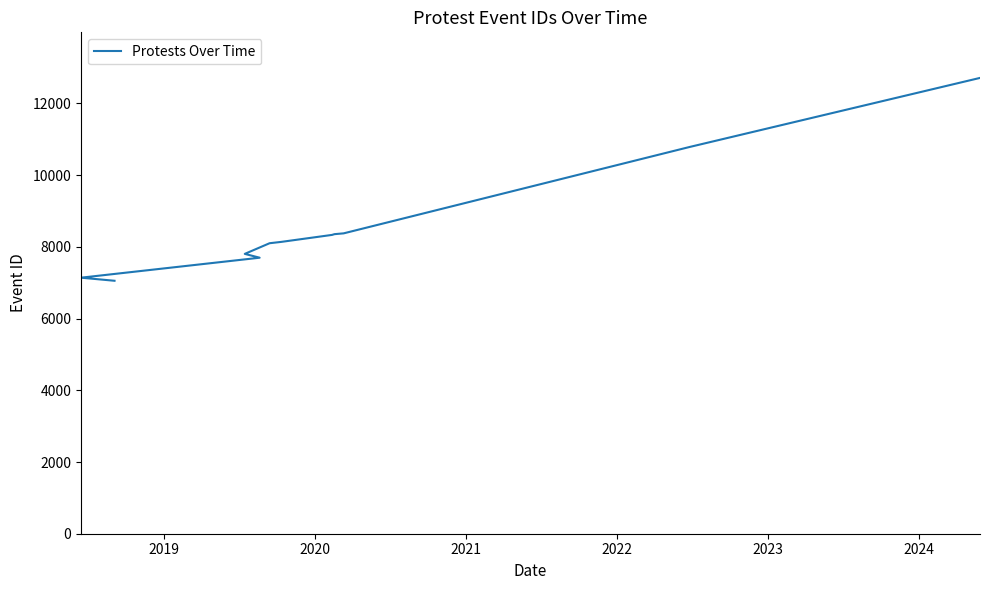

How many categories are shown in the chart?

11